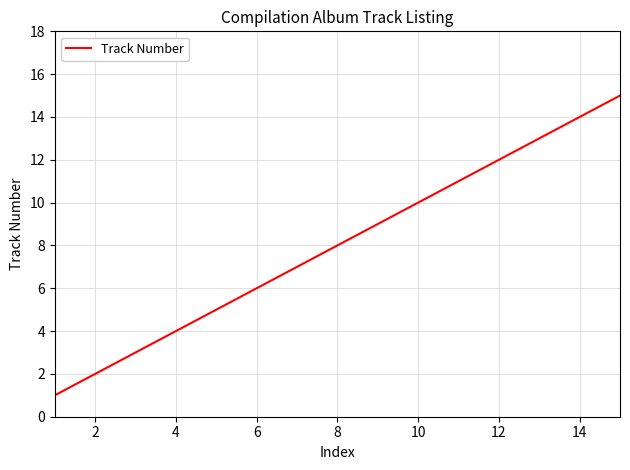

What is the sum of all values?

120